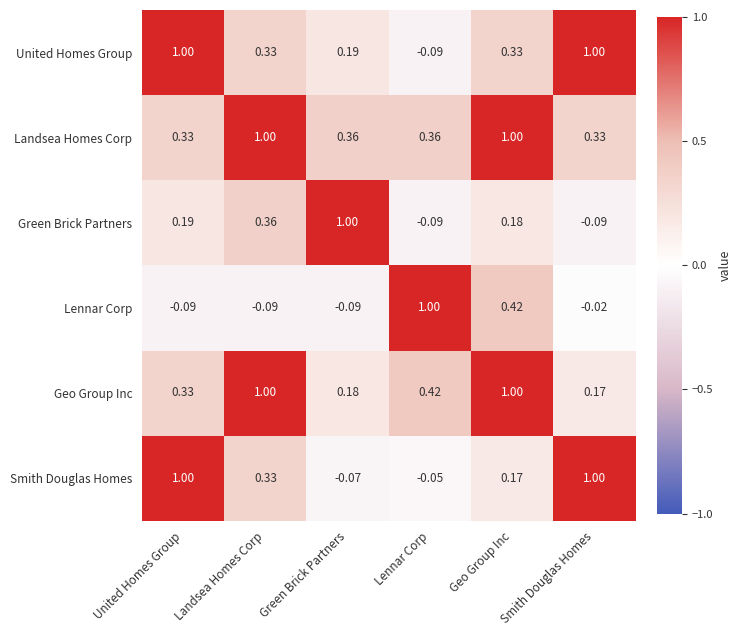

Where is Lennar Corp nearest to the value 0?

Smith Douglas Homes